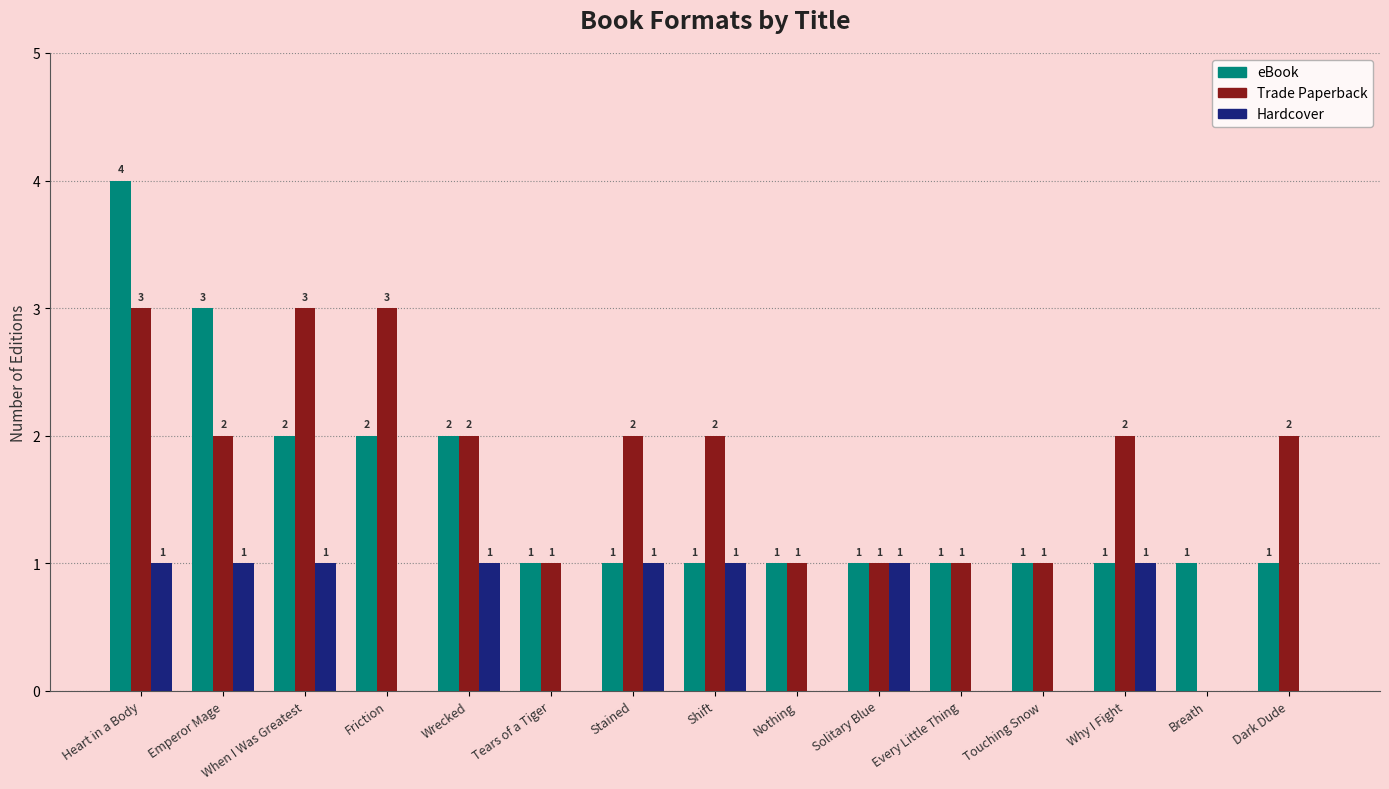

Count the number of categories in the chart.

15